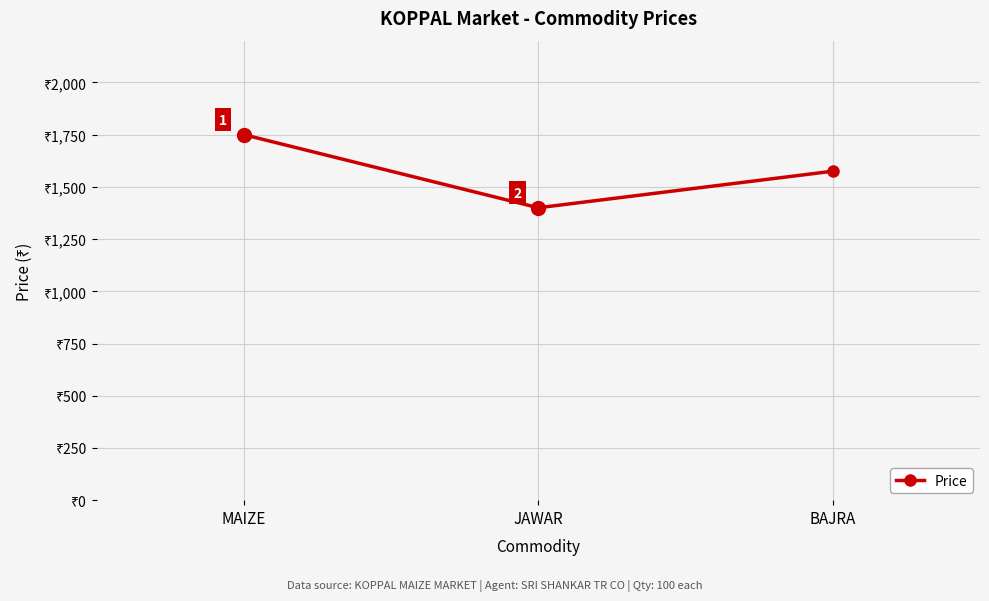

Between JAWAR and MAIZE, which is larger?

MAIZE